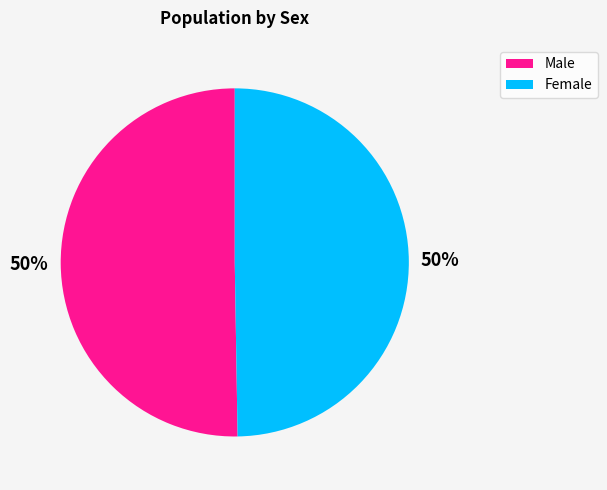

How many slices are in this pie chart?

2